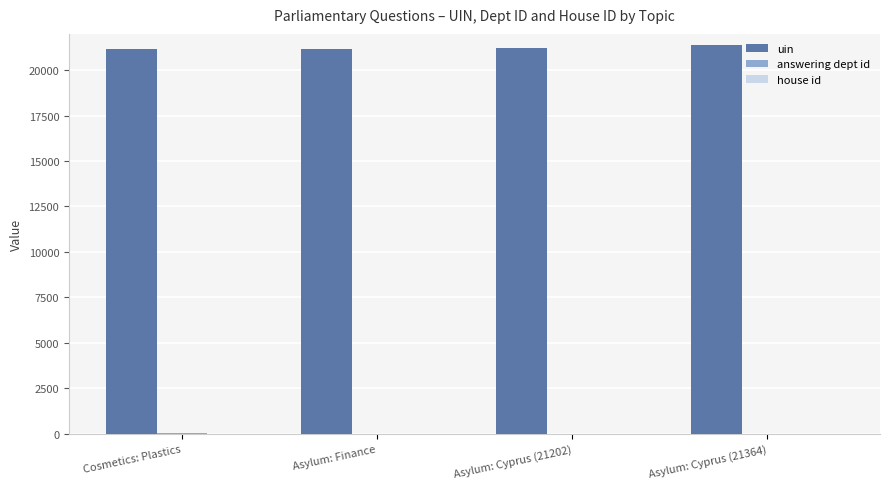

Which series has the largest total across all categories?

uin